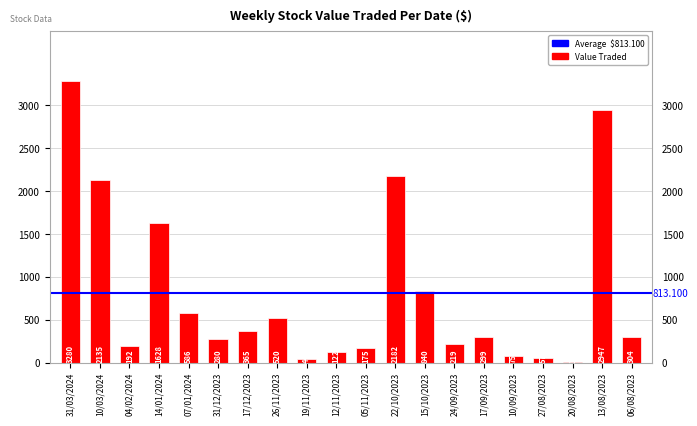

Read the value at 24/09/2023, to the nearest 100.

200